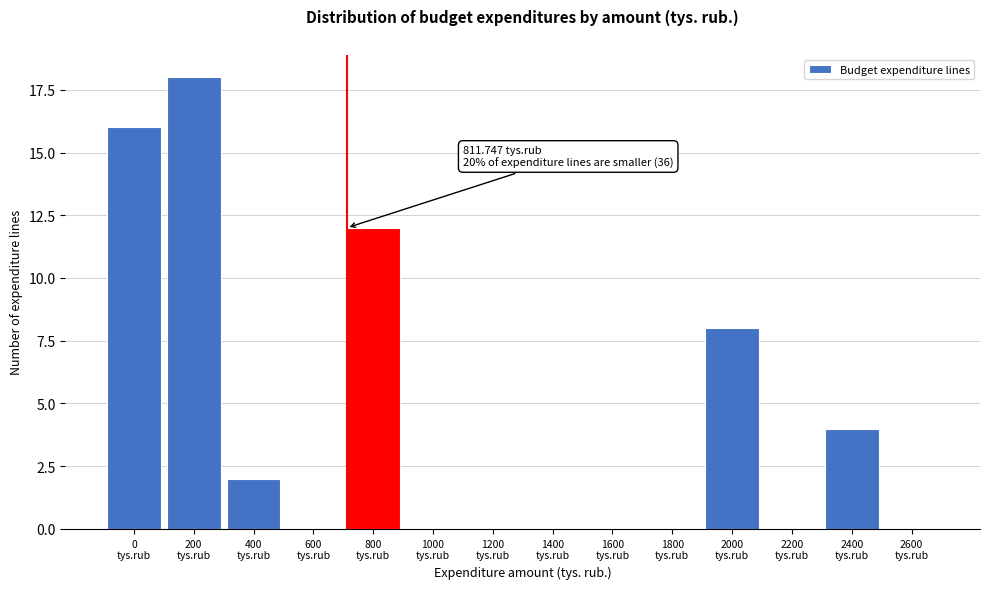

What is the greatest value displayed?

18